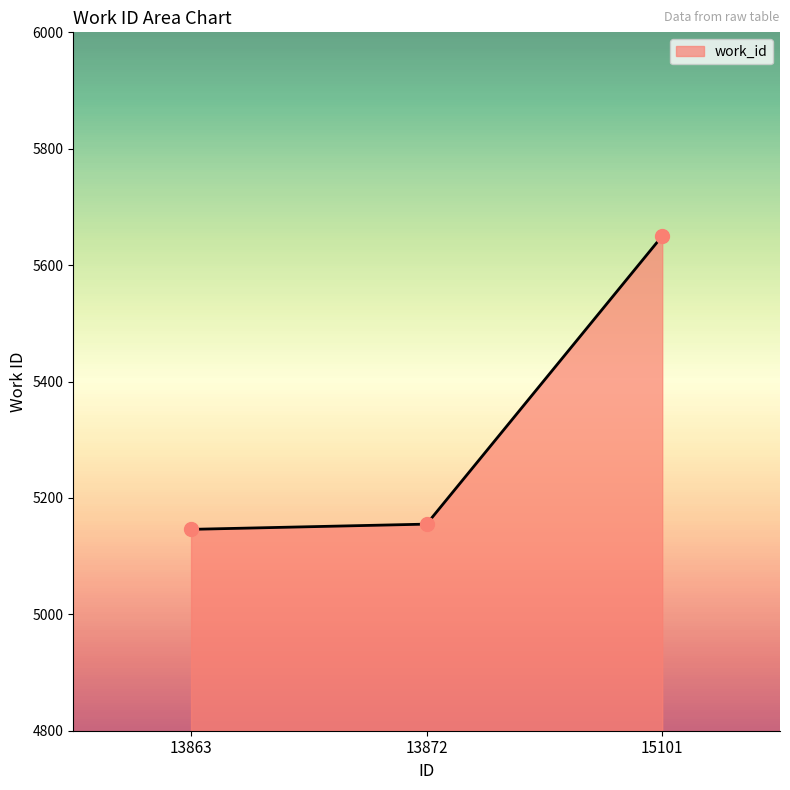

Where is the data nearest to the value 5398?

13872